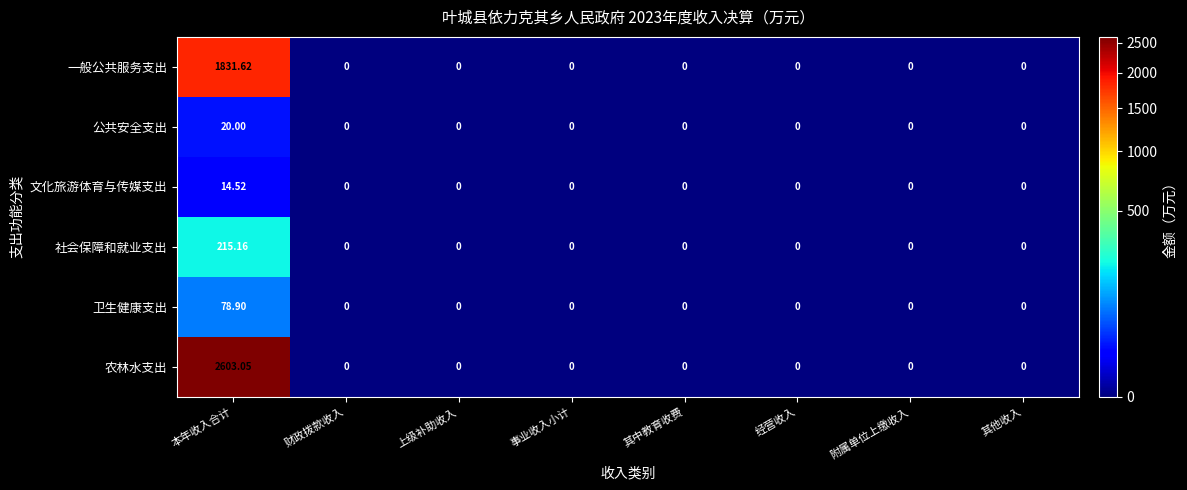

Which series has the widest spread of values?

农林水支出